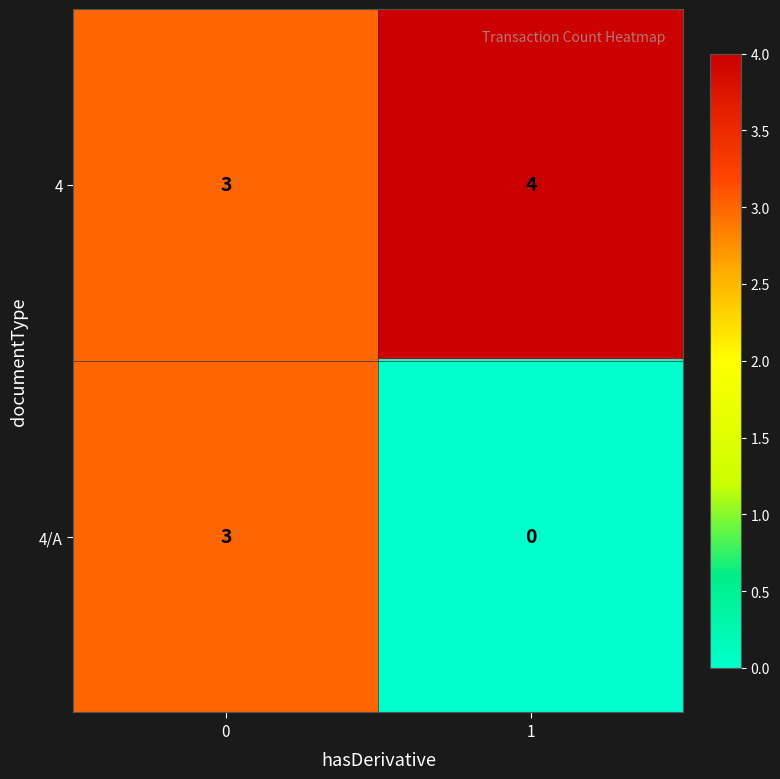

Reading right to left, extract all data points from this chart.

4: 1=4	0=3
4/A: 1=0	0=3